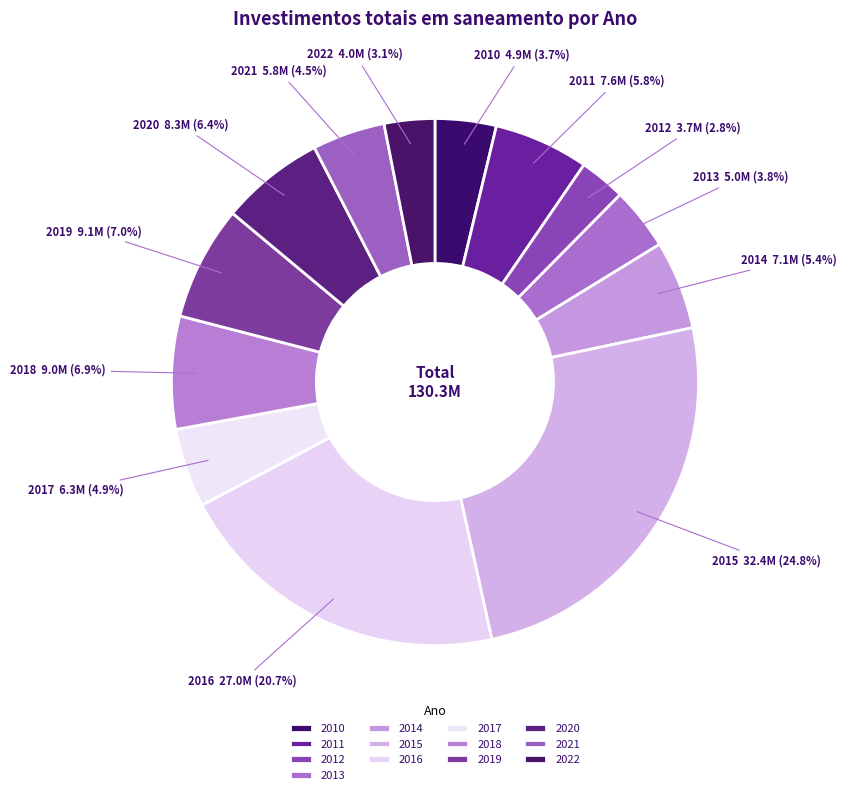

To the nearest percent, what is the difference between the largest and smallest slice percentages?

22%